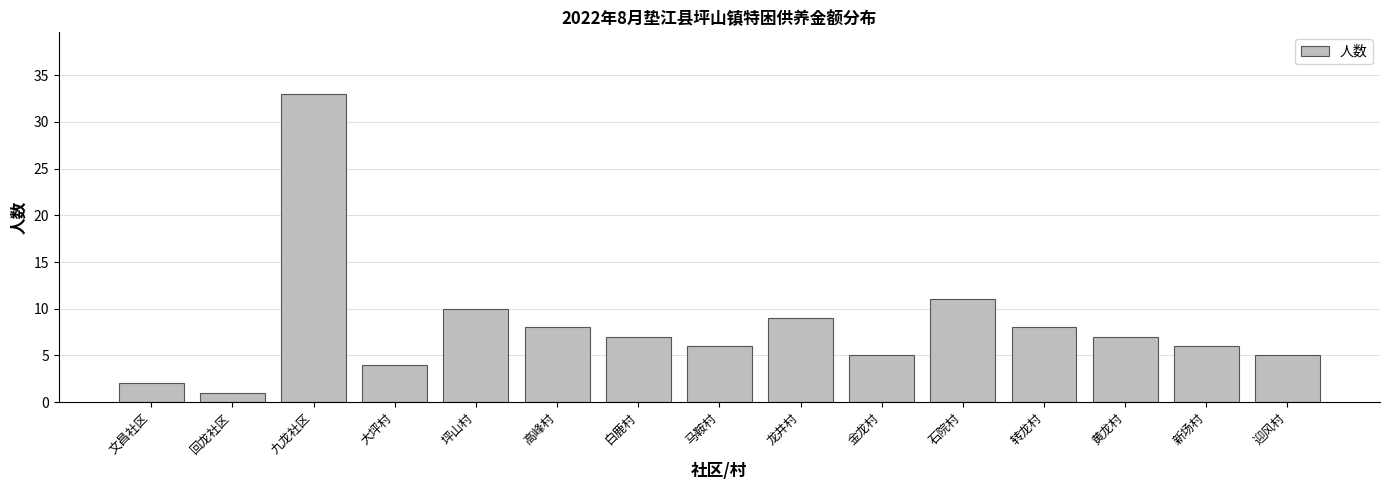

What is the sum of the values at 石院村 and 大坪村?

15